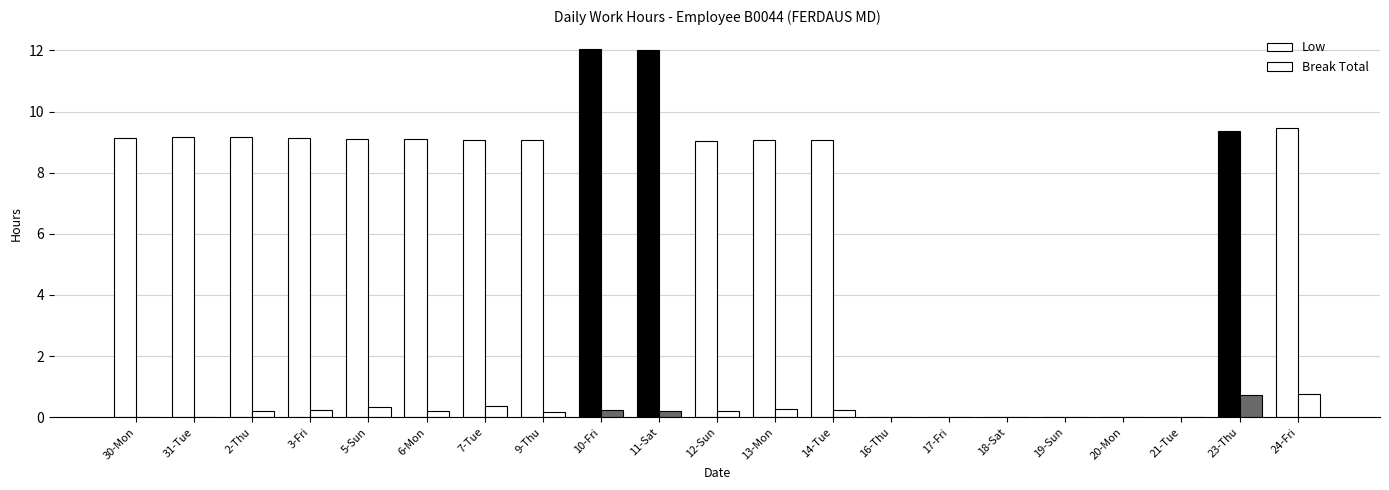

How many series are shown in this chart?

2